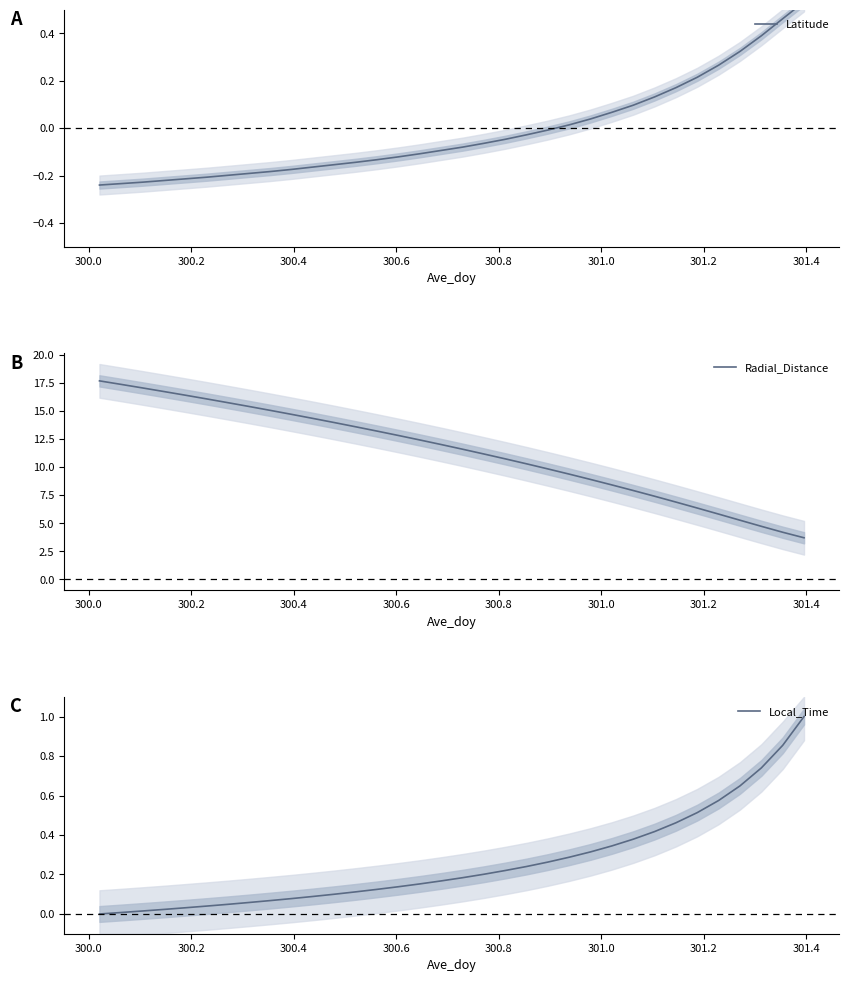

What is the minimum value for Radial_Distance?

3.7